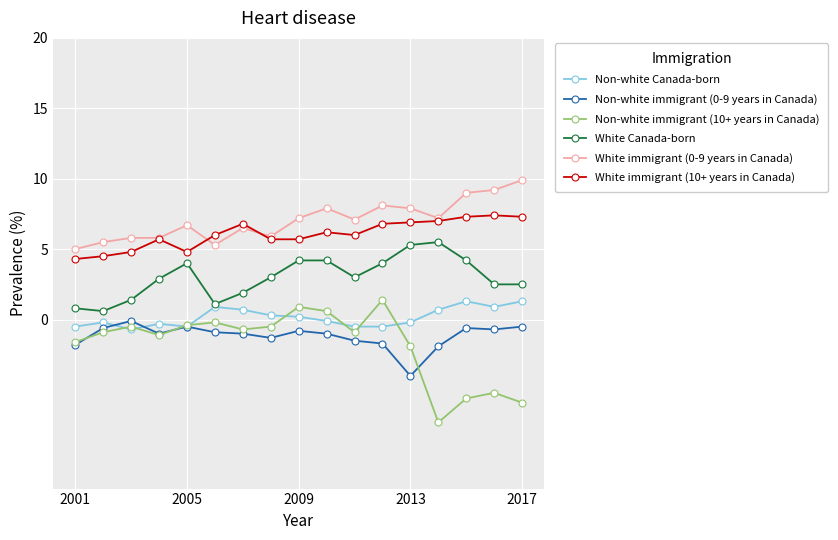

What is the lowest value of the Non-white immigrant (10+ years in Canada) series?

-7.3